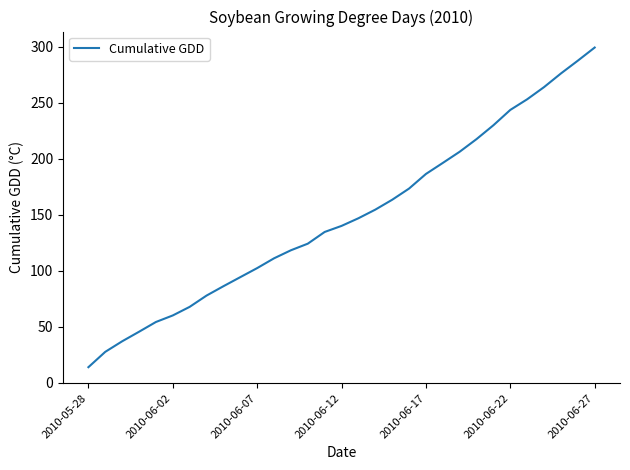

What is the difference between the maximum and minimum values?

285.7